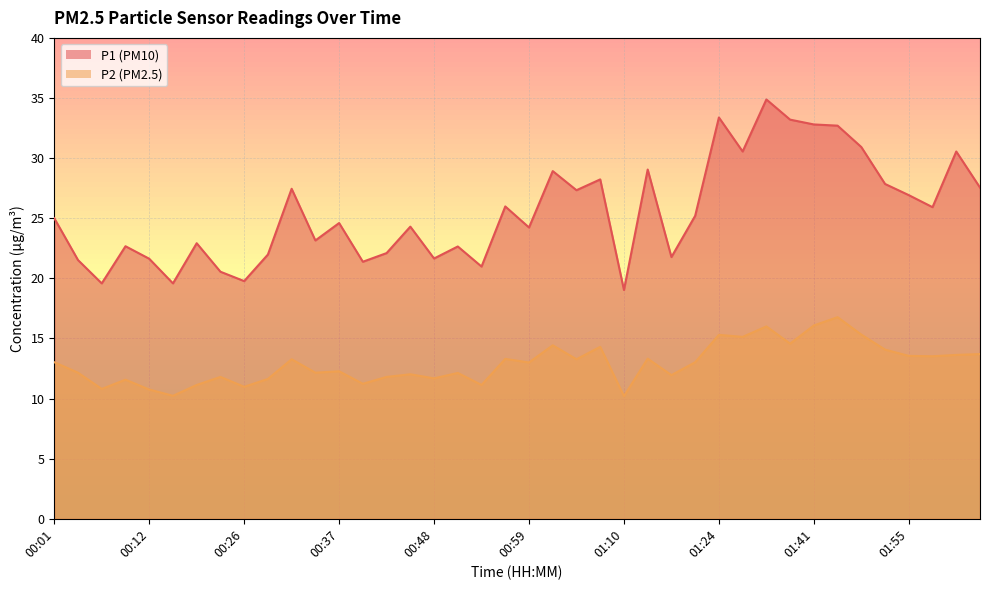

Which category has the highest value in the P2 series?

01:47